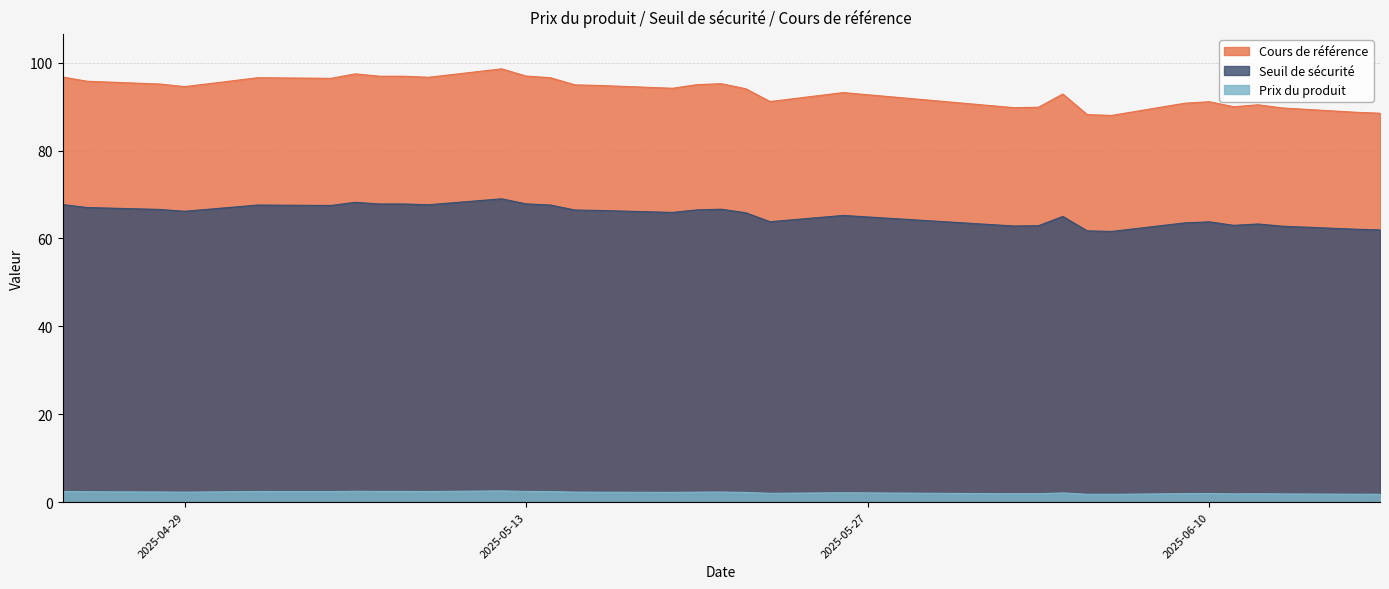

What are all the series names shown in the legend?

Cours de référence, Seuil de sécurité, Prix du produit